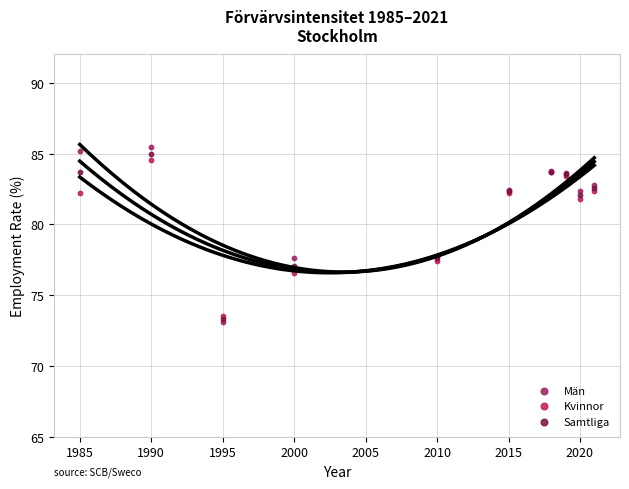

What are all the series names shown in the legend?

Män, Kvinnor, Samtliga